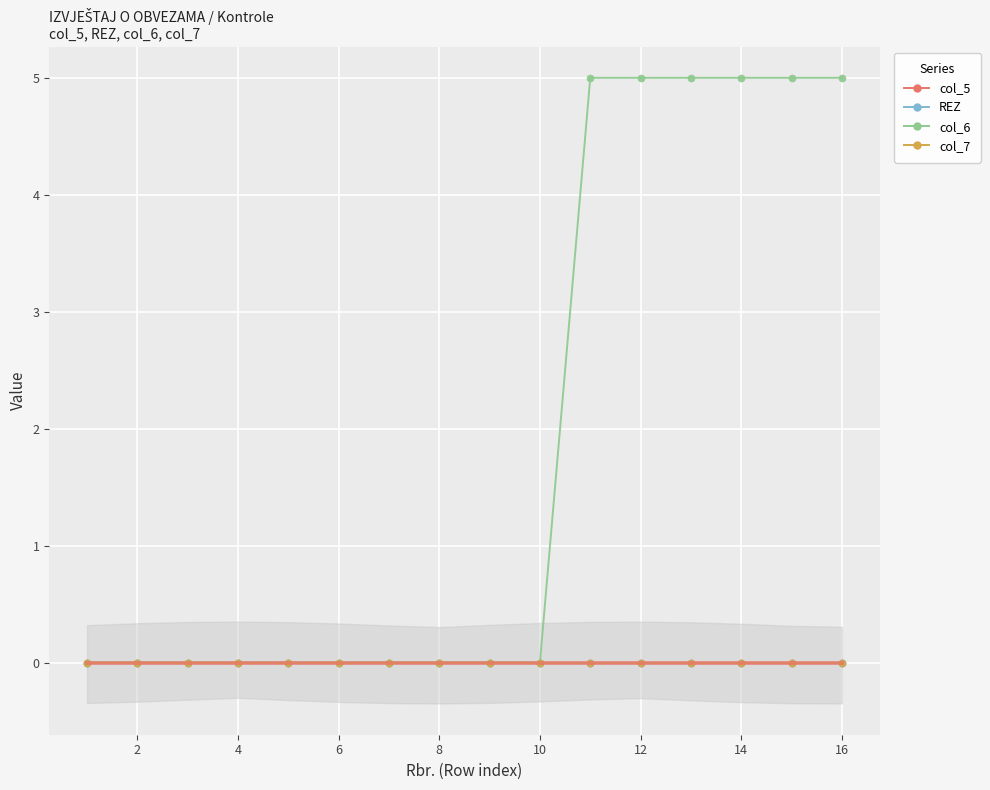

What are all the series names shown in the legend?

col_5, REZ, col_6, col_7